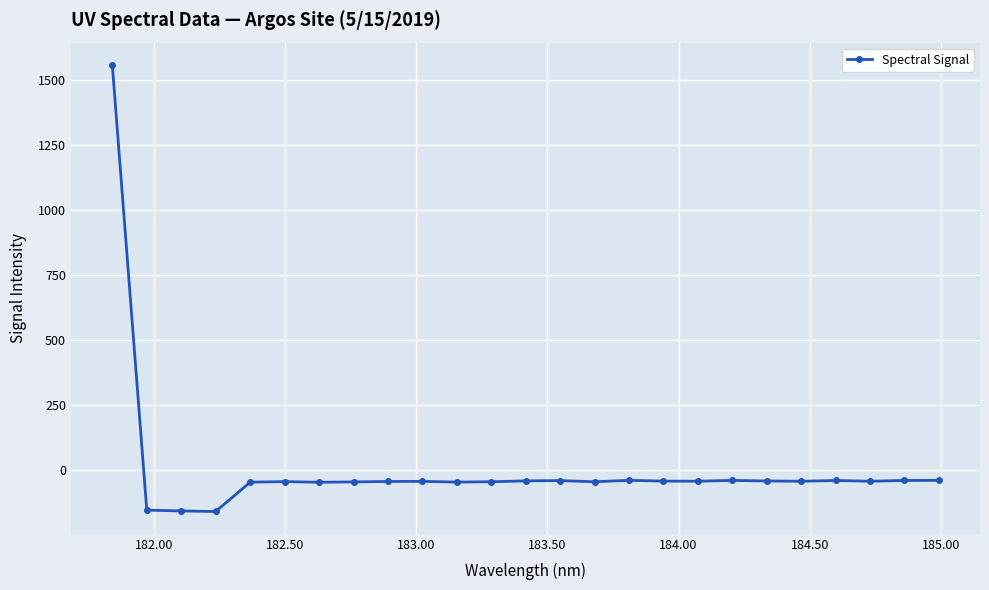

True or false: there are more than 0 points higher than both neighbors.

True